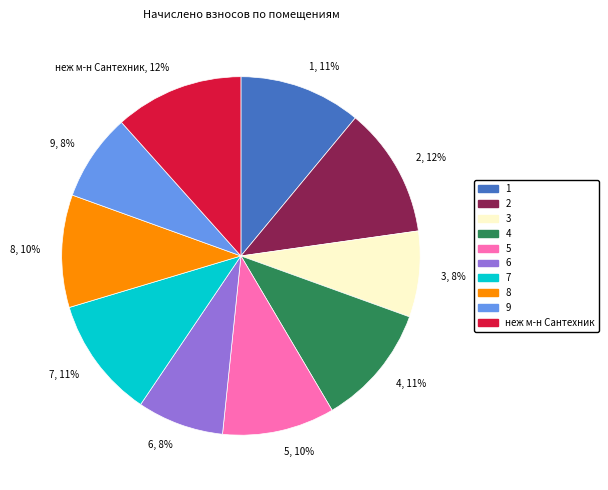

To the nearest percent, what is the difference between the largest and smallest slice percentages?

4%